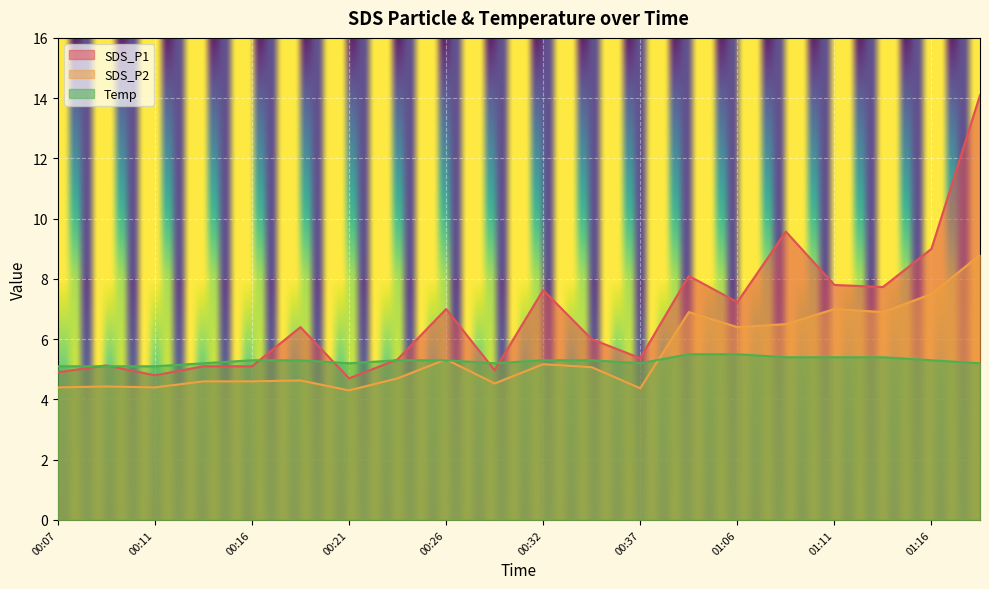

What is the label of the 17th point from the left?

01:11